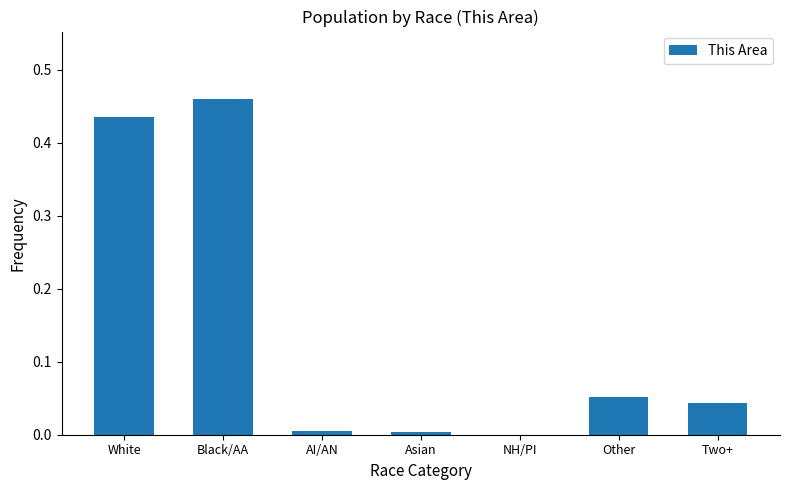

What is the sum of all values?

1.0